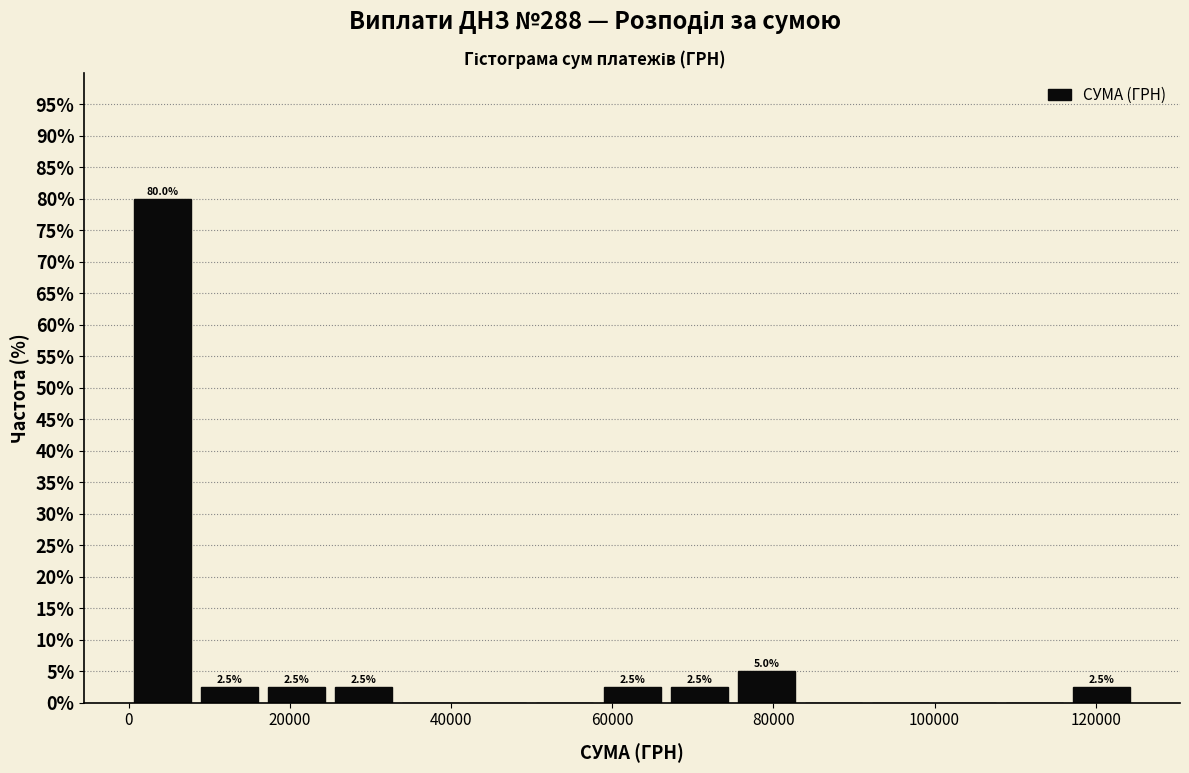

Over which range of the x-axis is the bar tallest?

0 to 8000